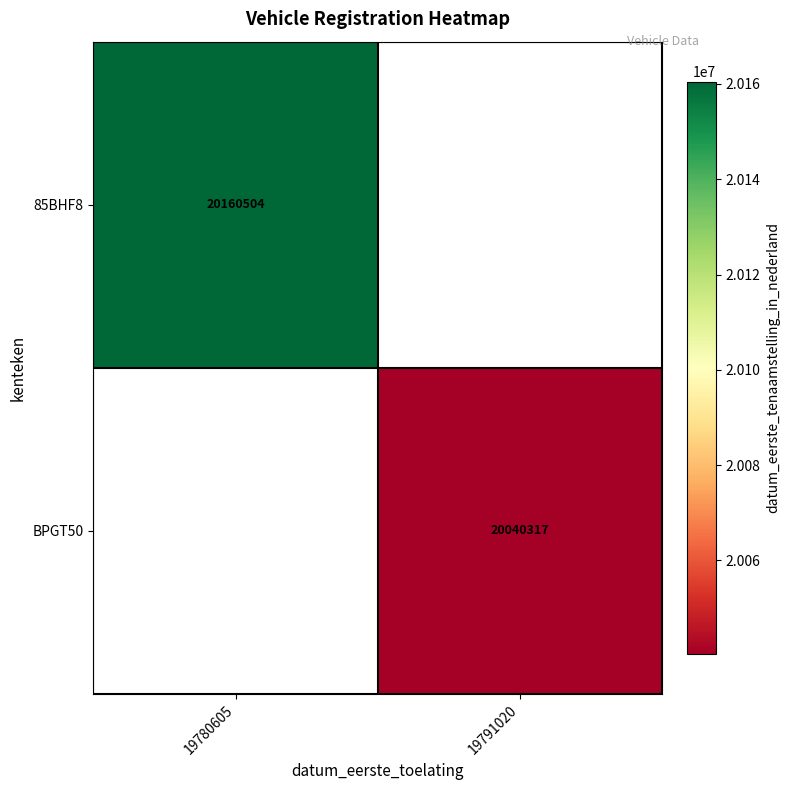

Is it true that 85BHF8 equals 20160504 at 19780605?

True